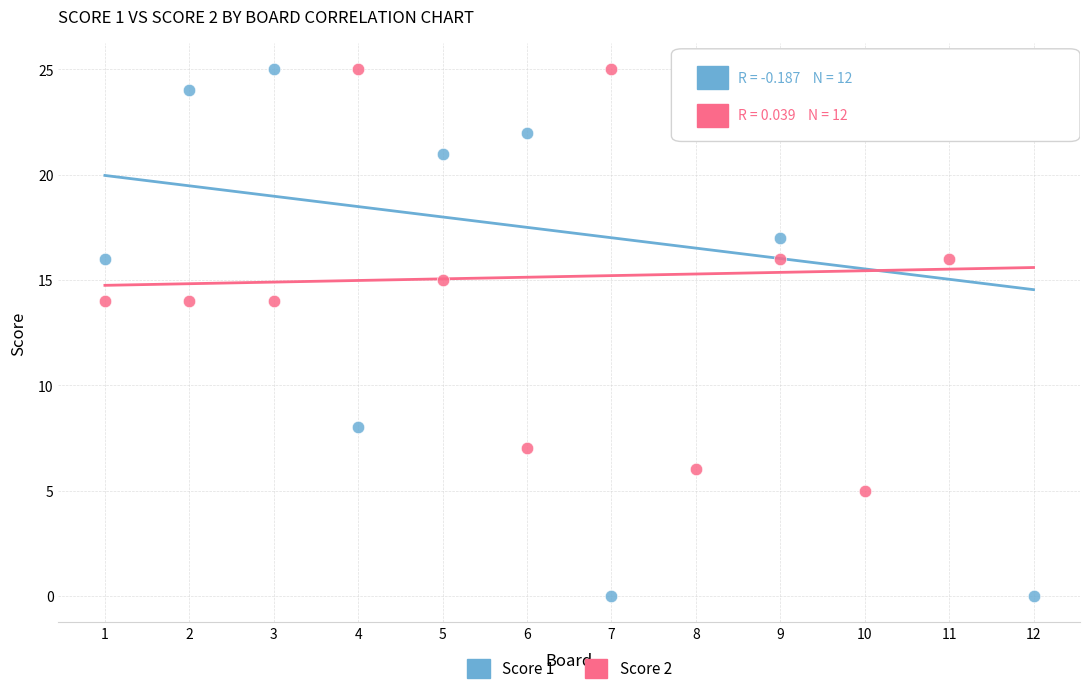

Which series has the largest Y range (max minus min)?

Score 1